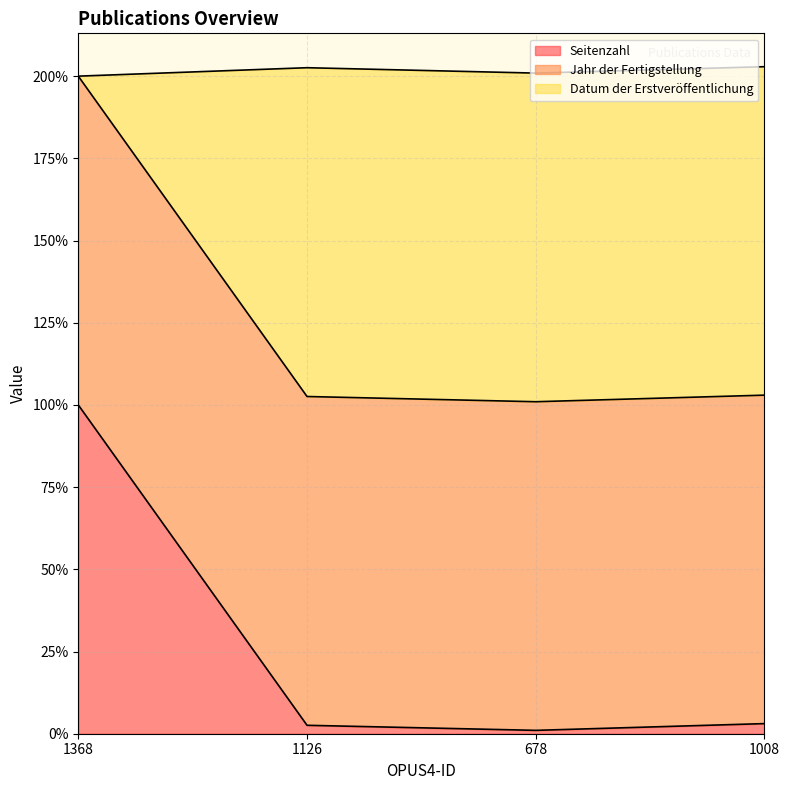

The Datum der Erstveröffentlichung series shows 75.6 at 1368. True or false?

False